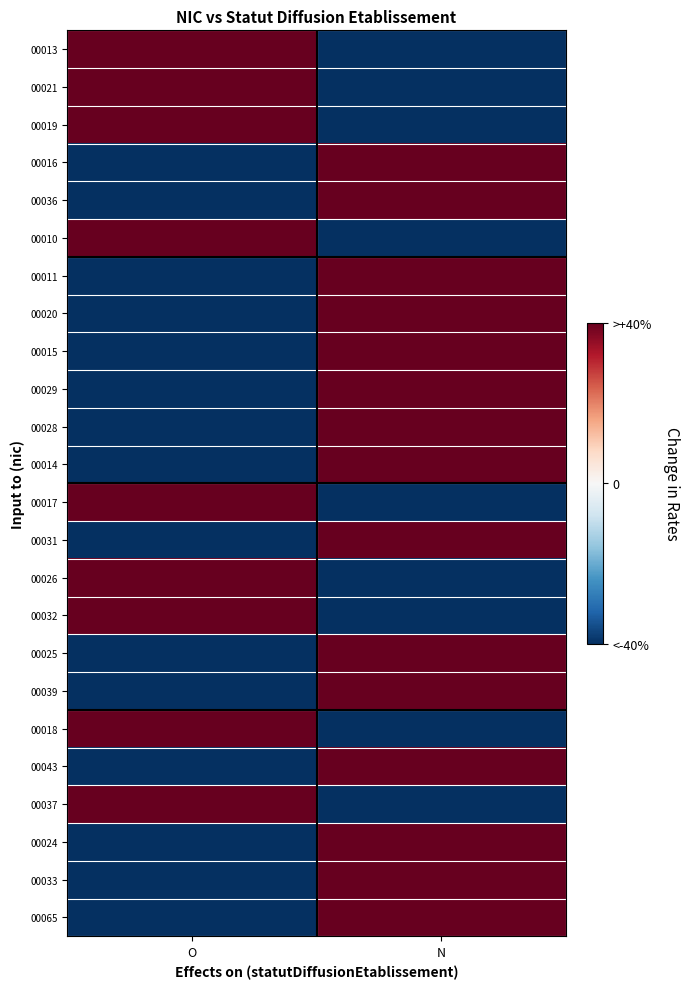

Reading left to right, transcribe all the data shown in this chart.

00013: O=1	N=-1
00021: O=1	N=-1
00019: O=1	N=-1
00016: O=-1	N=1
00036: O=-1	N=1
00010: O=1	N=-1
00011: O=-1	N=1
00020: O=-1	N=1
00015: O=-1	N=1
00029: O=-1	N=1
00028: O=-1	N=1
00014: O=-1	N=1
00017: O=1	N=-1
00031: O=-1	N=1
00026: O=1	N=-1
00032: O=1	N=-1
00025: O=-1	N=1
00039: O=-1	N=1
00018: O=1	N=-1
00043: O=-1	N=1
00037: O=1	N=-1
00024: O=-1	N=1
00033: O=-1	N=1
00065: O=-1	N=1